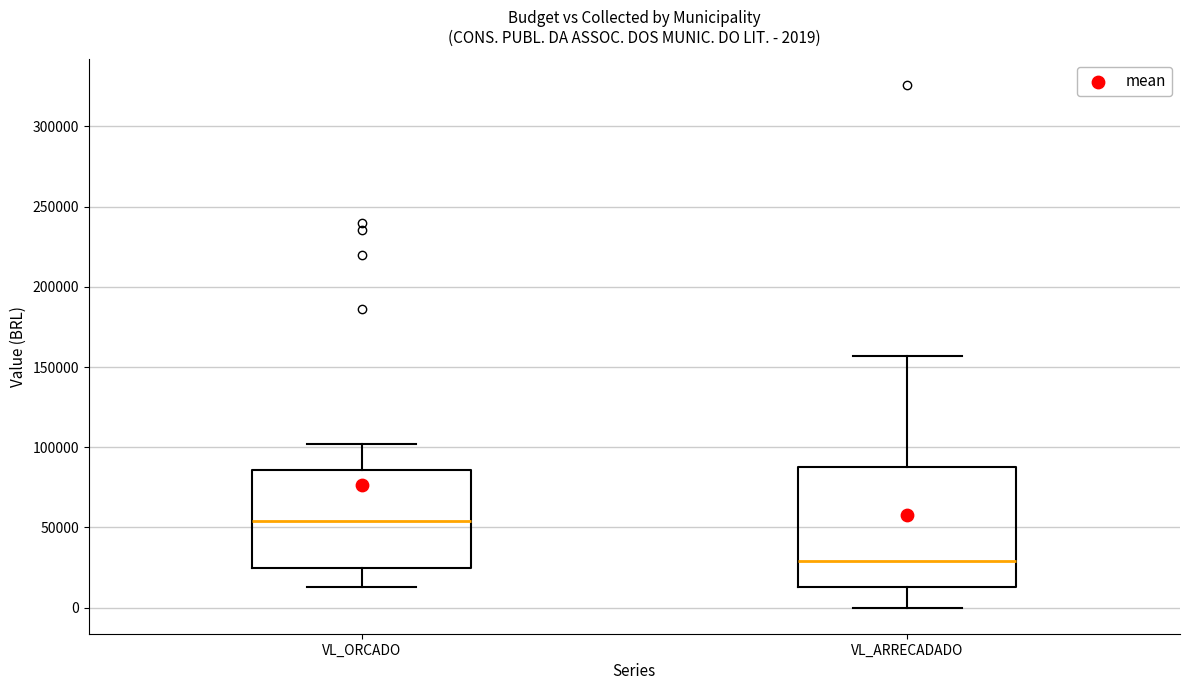

Which box is the tallest, from its lower edge to its upper edge?

VL_ARRECADADO